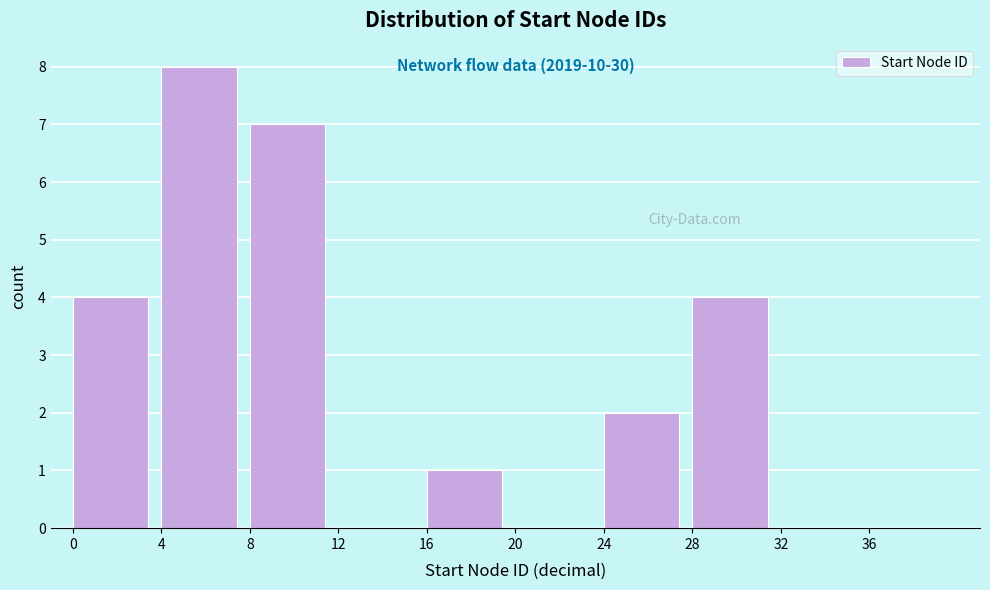

Over which range of the x-axis is the bar tallest?

4 to 8